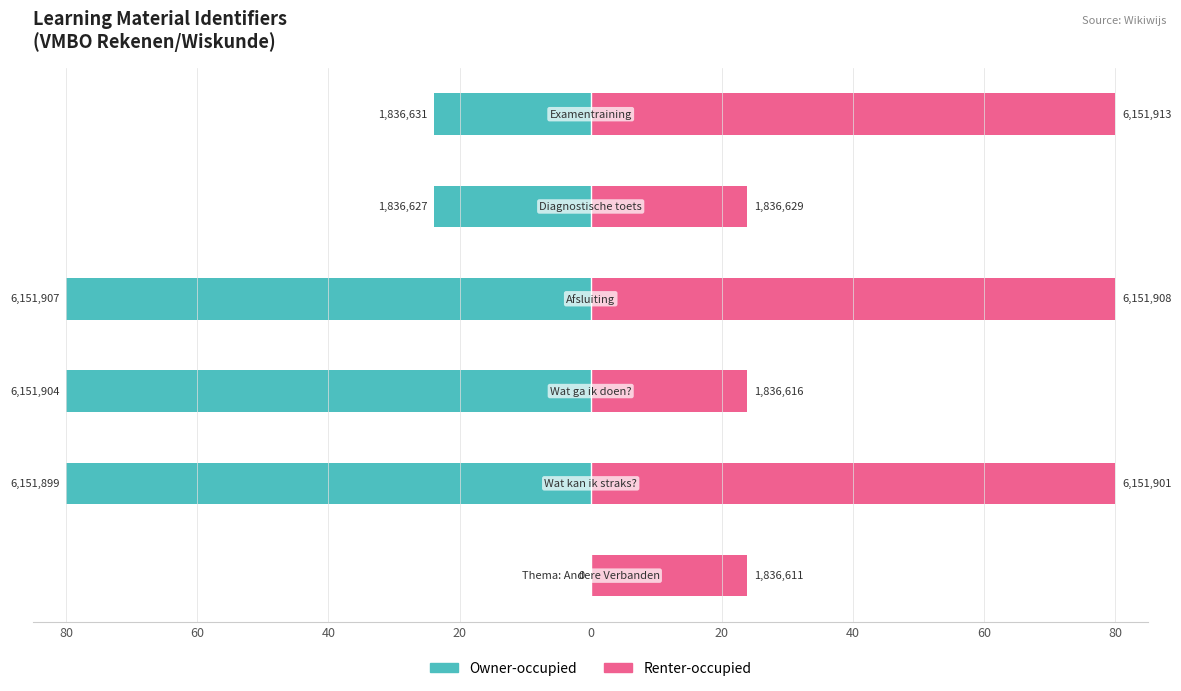

Is the value of Renter-occupied at 40 greater than the value of Owner-occupied at 20?

Yes